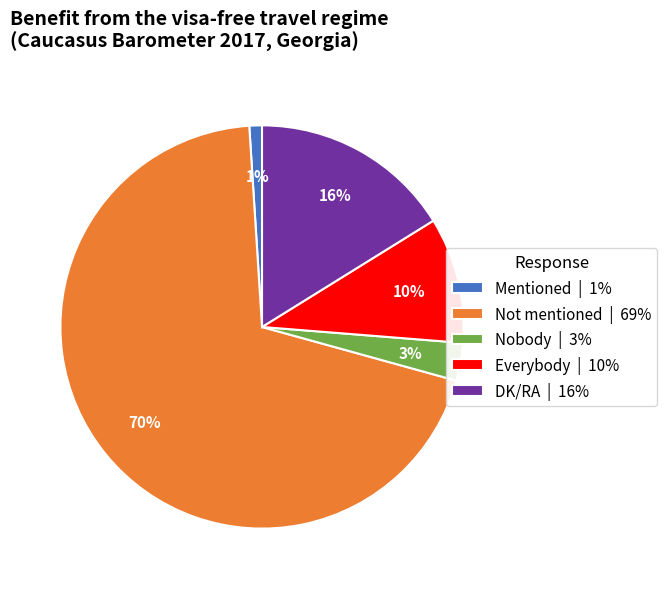

What is the smallest slice in the pie chart?

Mentioned